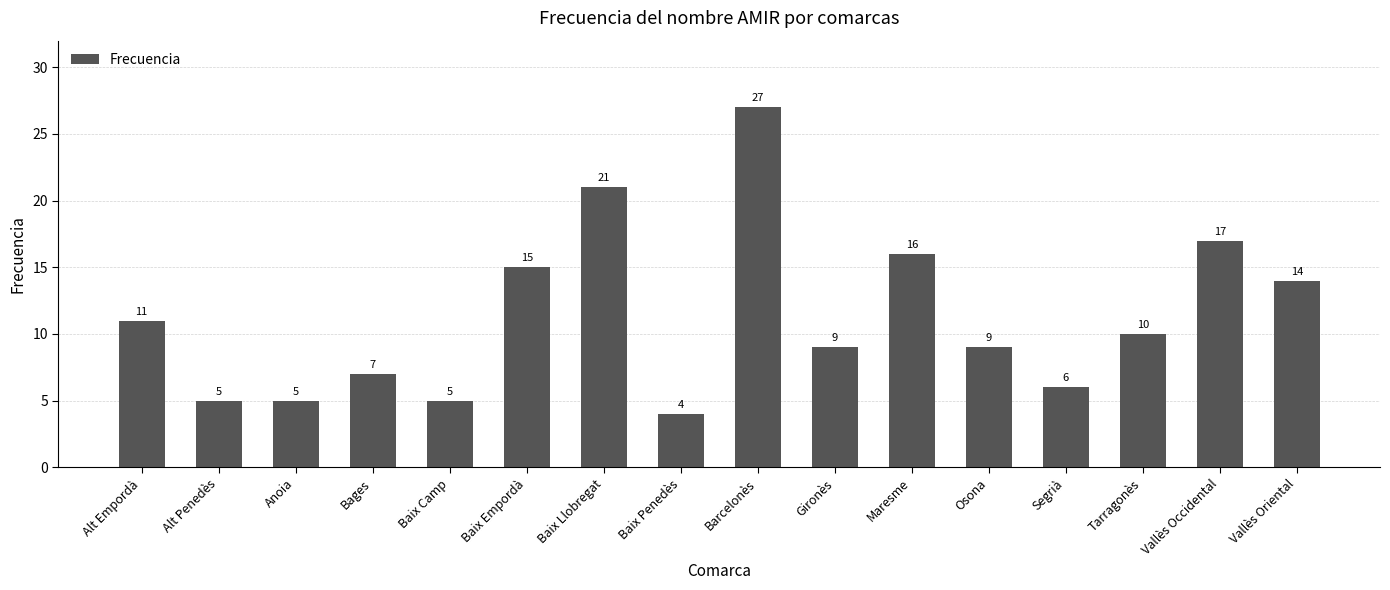

At which label is the value closest to 15?

Baix Empordà